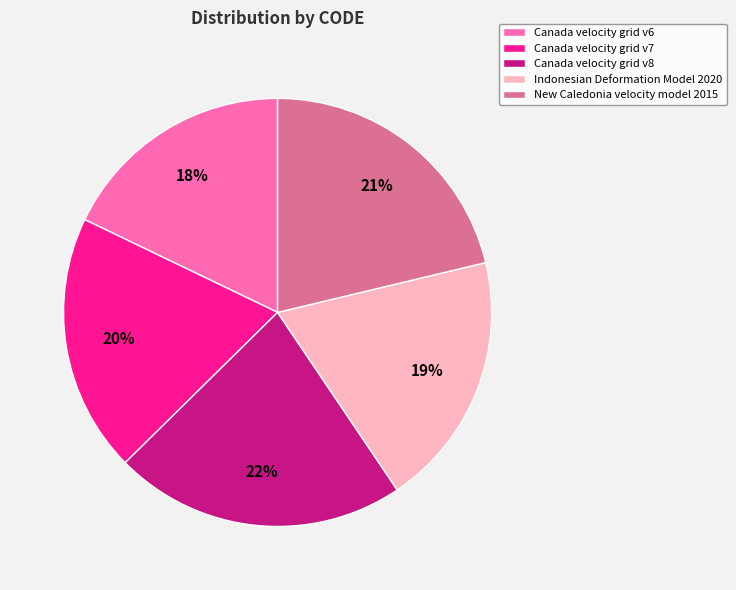

How many slices are in this pie chart?

5